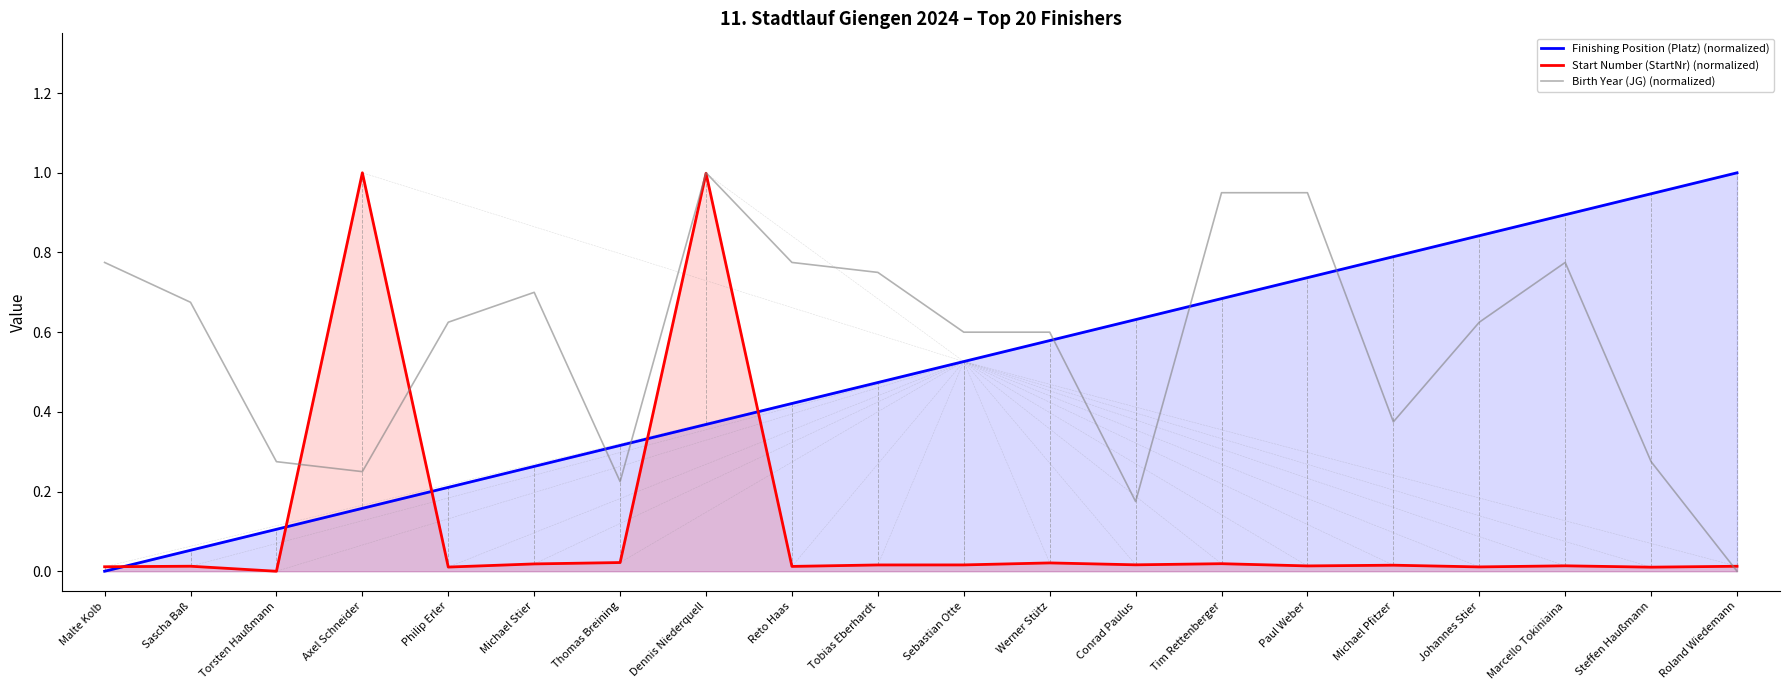

What is the difference between the second highest and minimum values in the Birth Year (JG) (normalized) series?

0.9